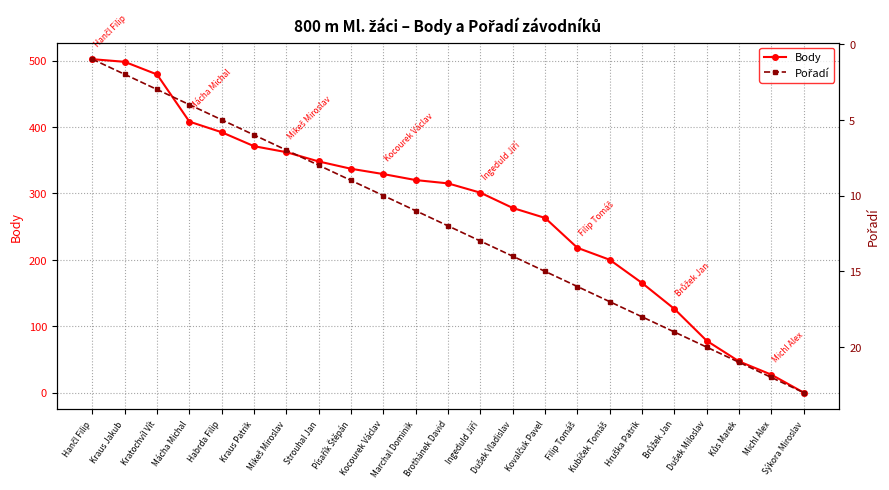

What is the difference between the Body values at Kocourek Václav and Kratochvíl Vít?

150